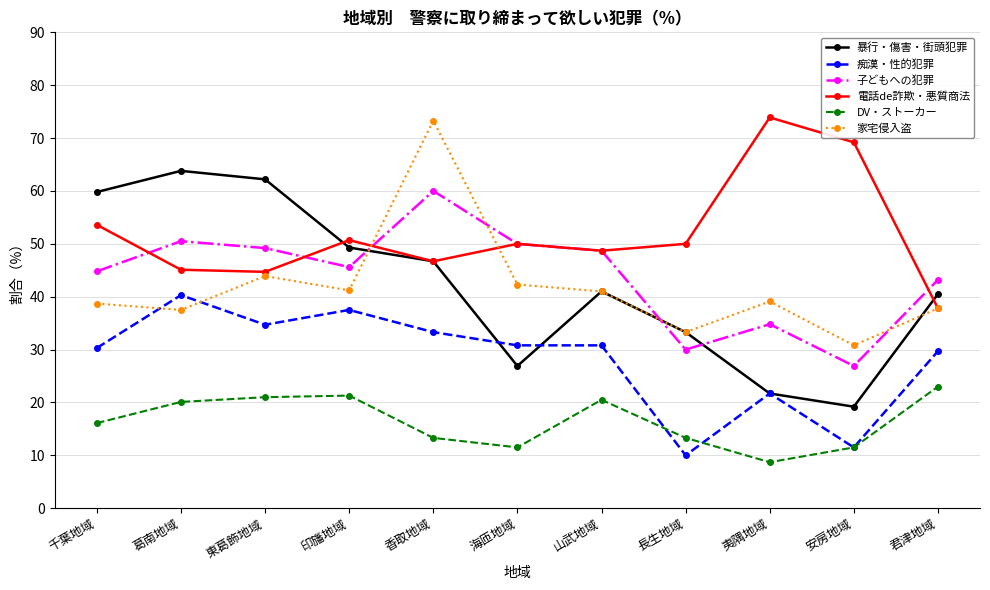

True or false: 痴漢・性的犯罪 has a value of 49.5 at 千葉地域.

False